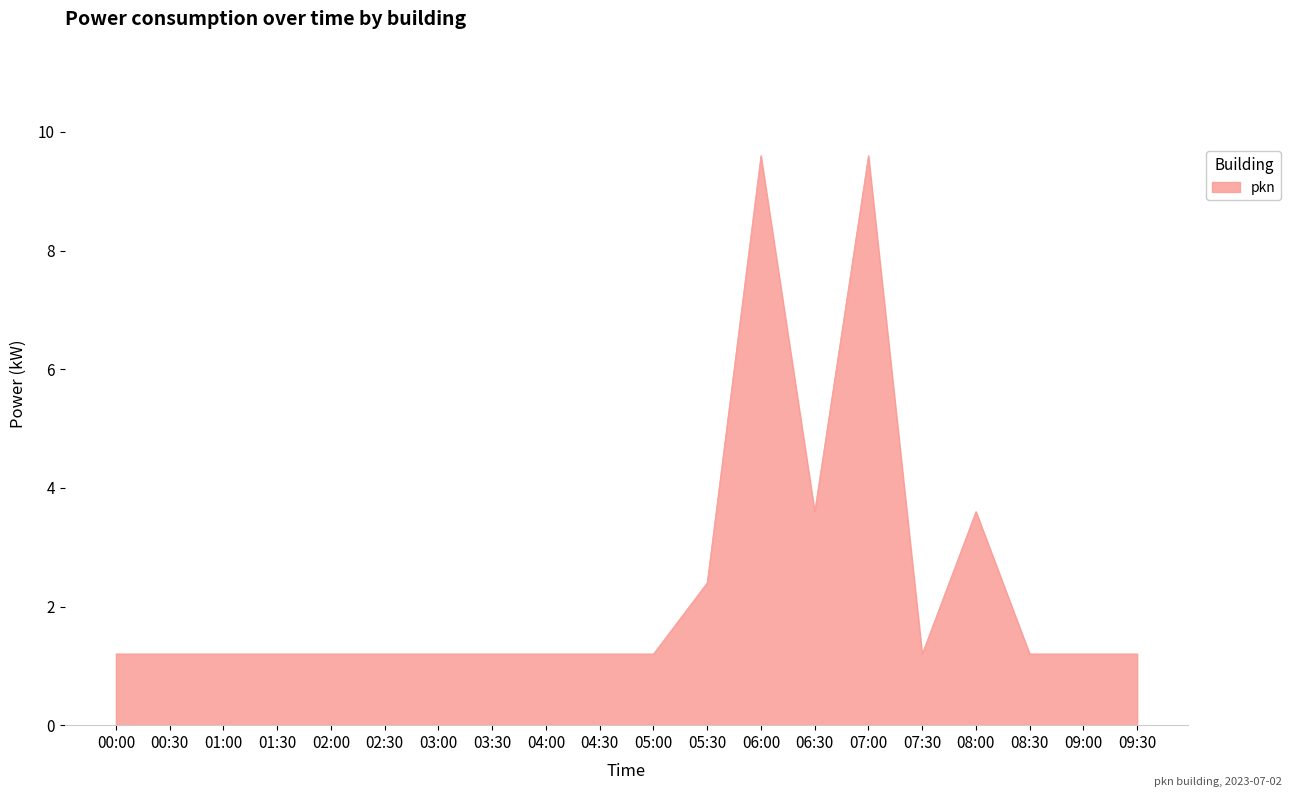

How many lines are shown in the chart?

1